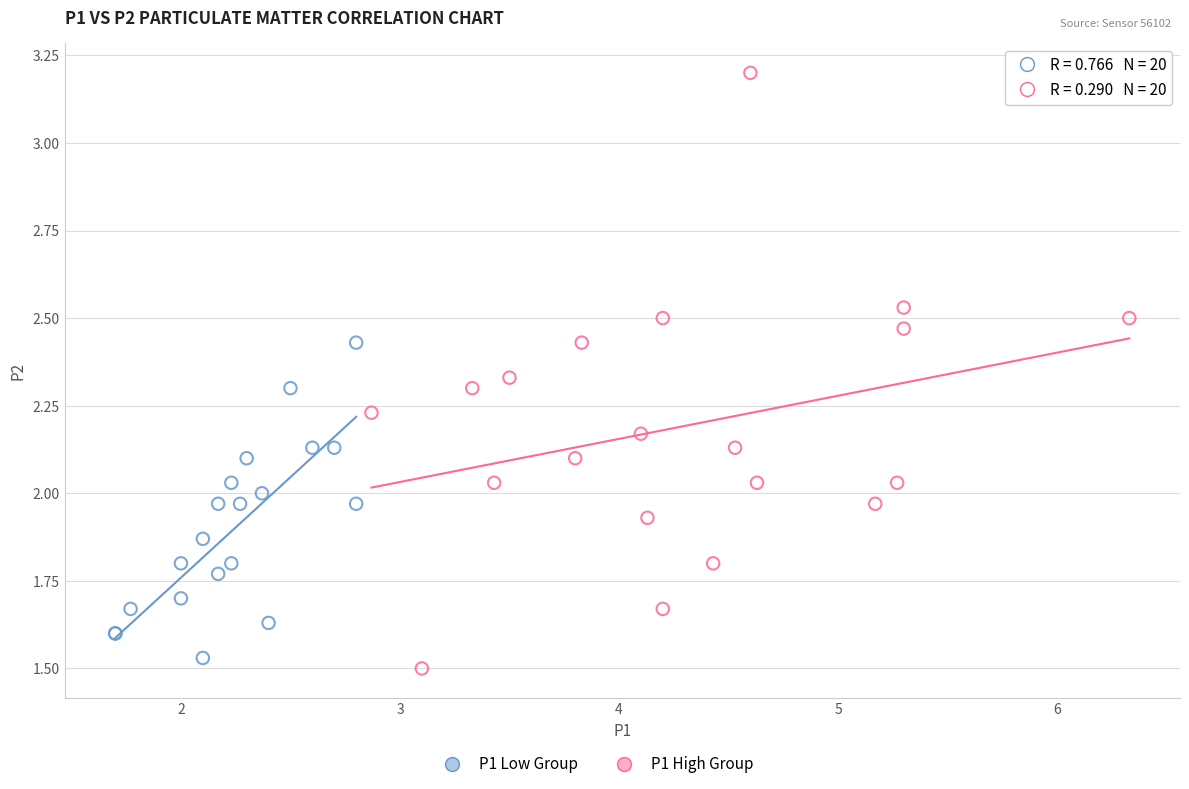

Which series has the largest Y range (max minus min)?

P1 High Group